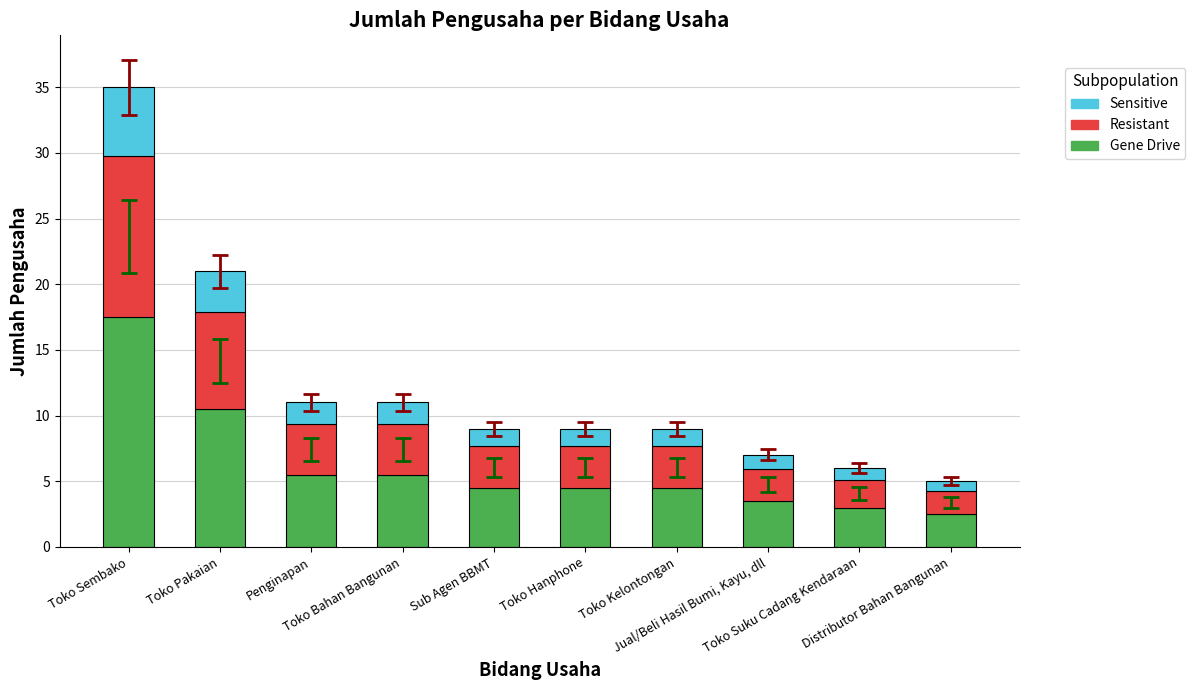

What are all the series names shown in the legend?

Sensitive, Resistant, Gene Drive